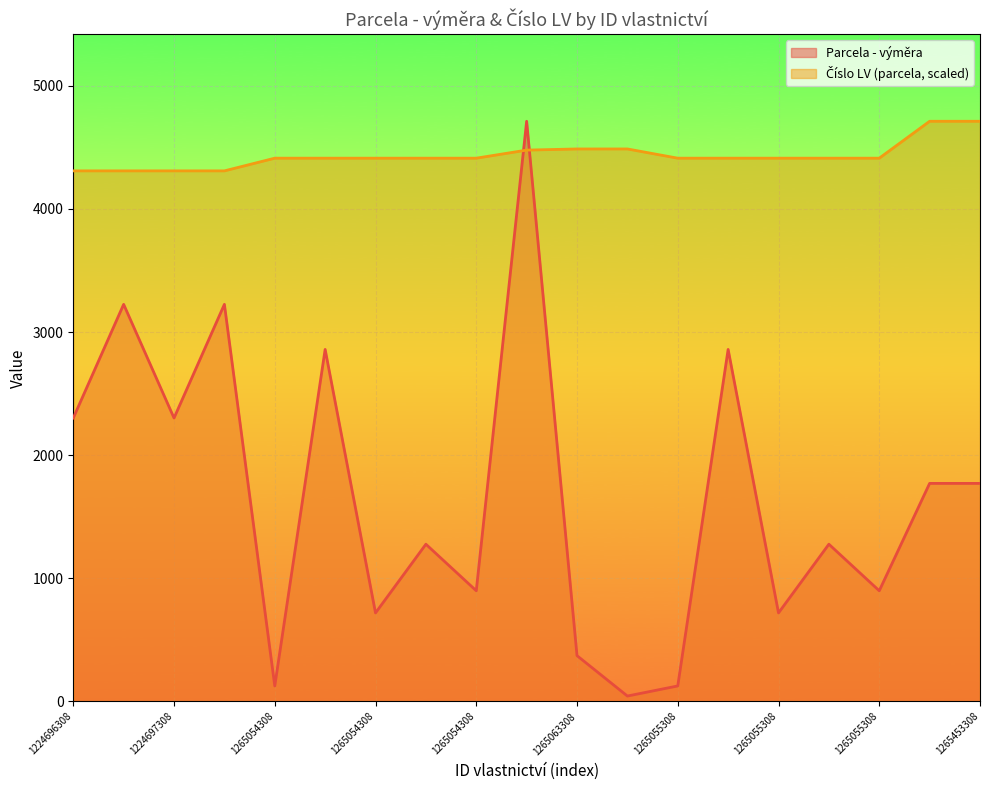

Reading right to left, list all the values displayed in this chart.

Parcela - výměra: 1771.0	1771.0	899.0	1277.0	719.0	2859.0	126.0	44.0	372.0	4712.0	899.0	1277.0	719.0	2859.0	126.0	3225.0	2302.0	3225.0	2302.0
Číslo LV (parcela): 4712.0	4712.0	4412.2	4412.2	4412.2	4412.2	4412.2	4487.2	4487.2	4477.8	4412.2	4412.2	4412.2	4412.2	4412.2	4309.2	4309.2	4309.2	4309.2